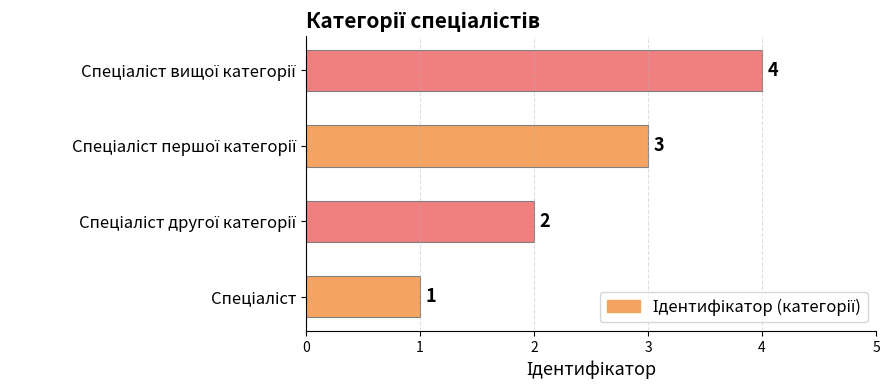

Count the values in the range 2 to 4.

3